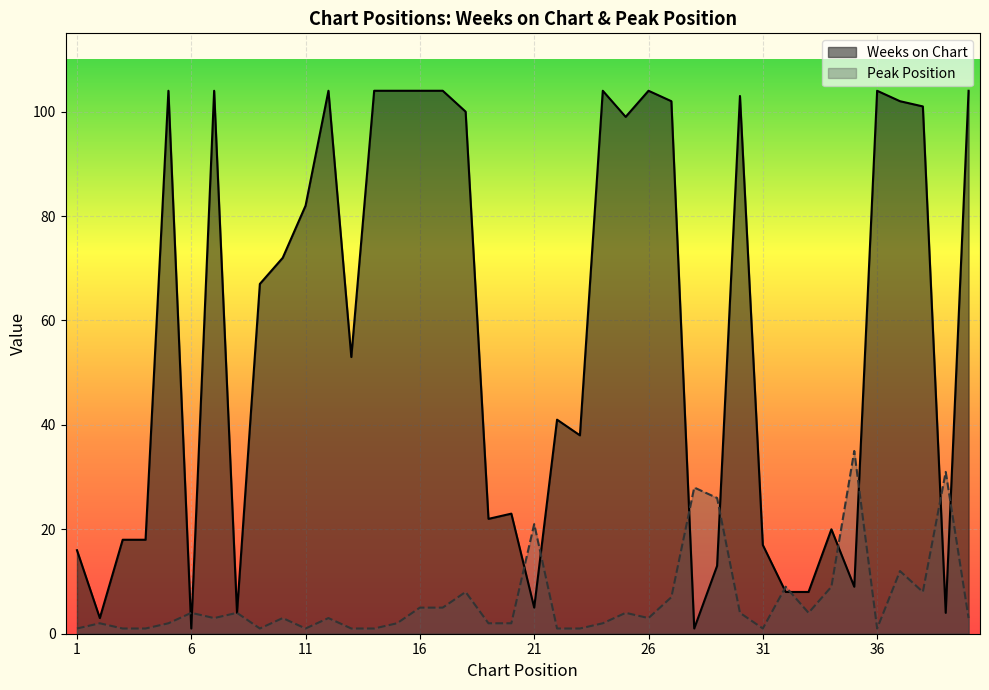

The value of Weeks on Chart at 11 is 82. True or false?

True